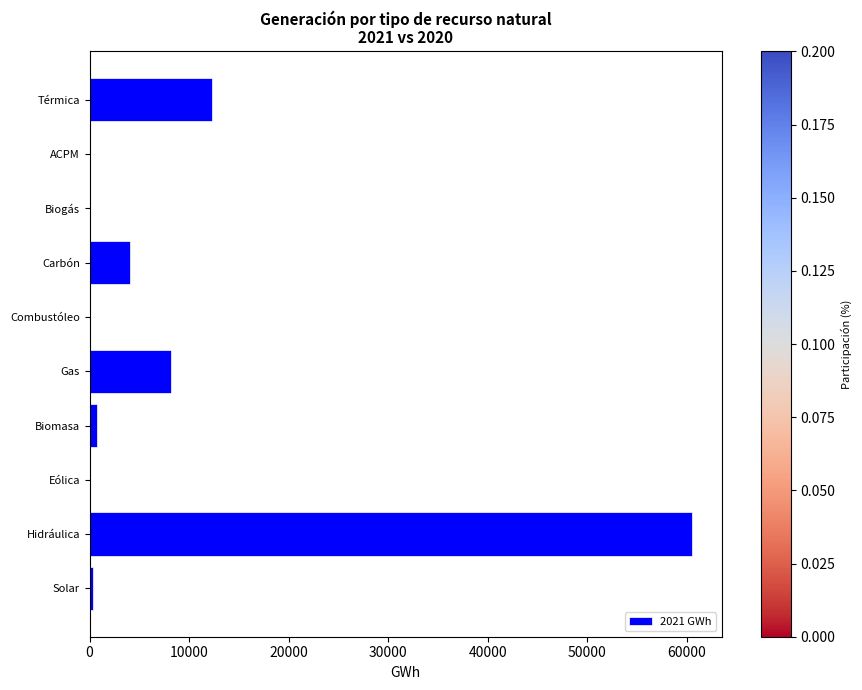

The value at Gas is 8210.1. True or false?

True